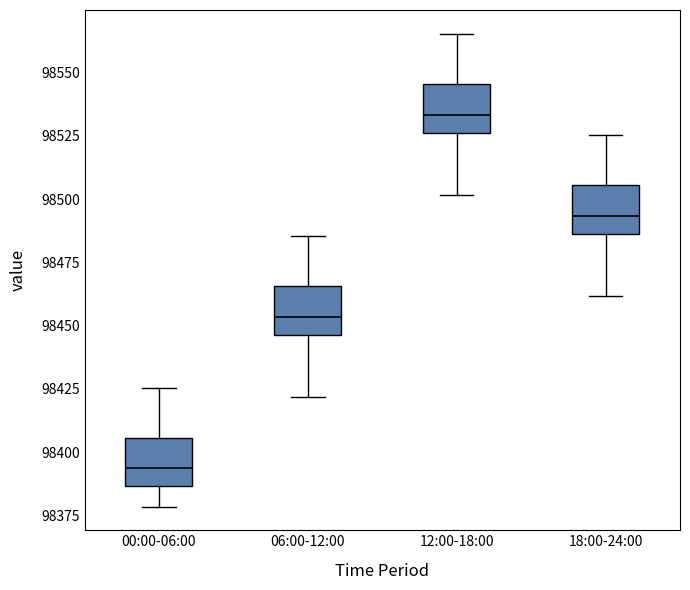

Where is the upper edge of the box for 06:00-12:00 on the y-axis? The values are not printed on the chart, so give them approximately, as read against the axis.

98465